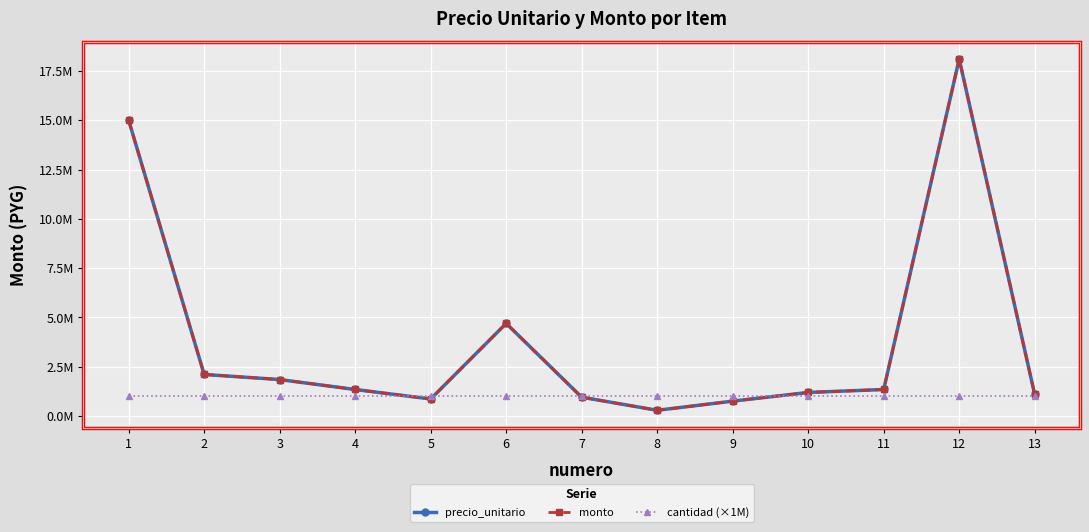

What is the sum of all cantidad (×1M) values?

13000000